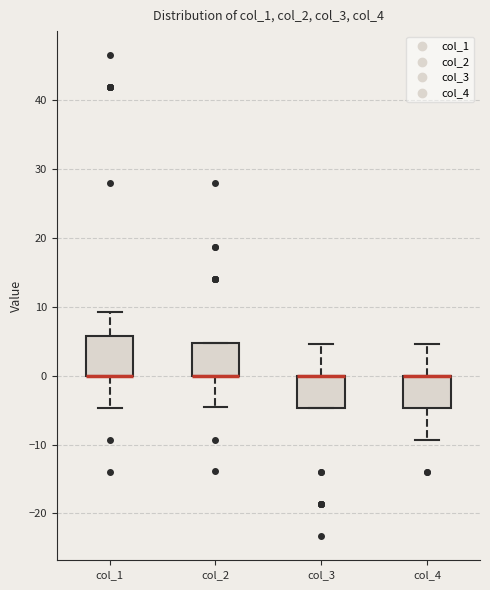

Where is the lower edge of the box for col_4 on the y-axis? The values are not printed on the chart, so give them approximately, as read against the axis.

-5